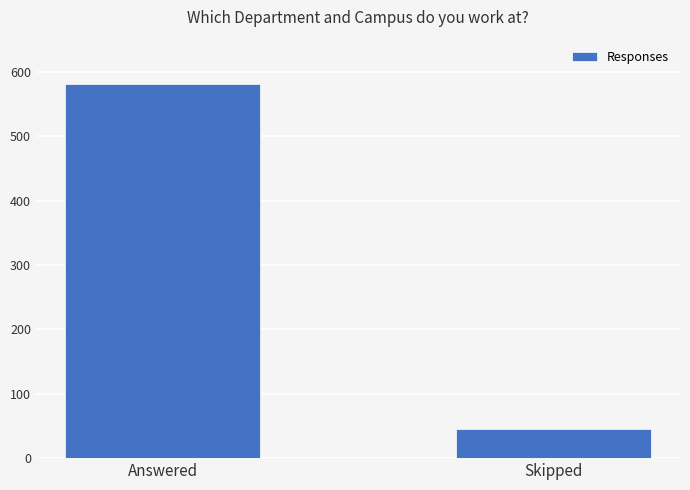

Does the chart contain any negative values?

No